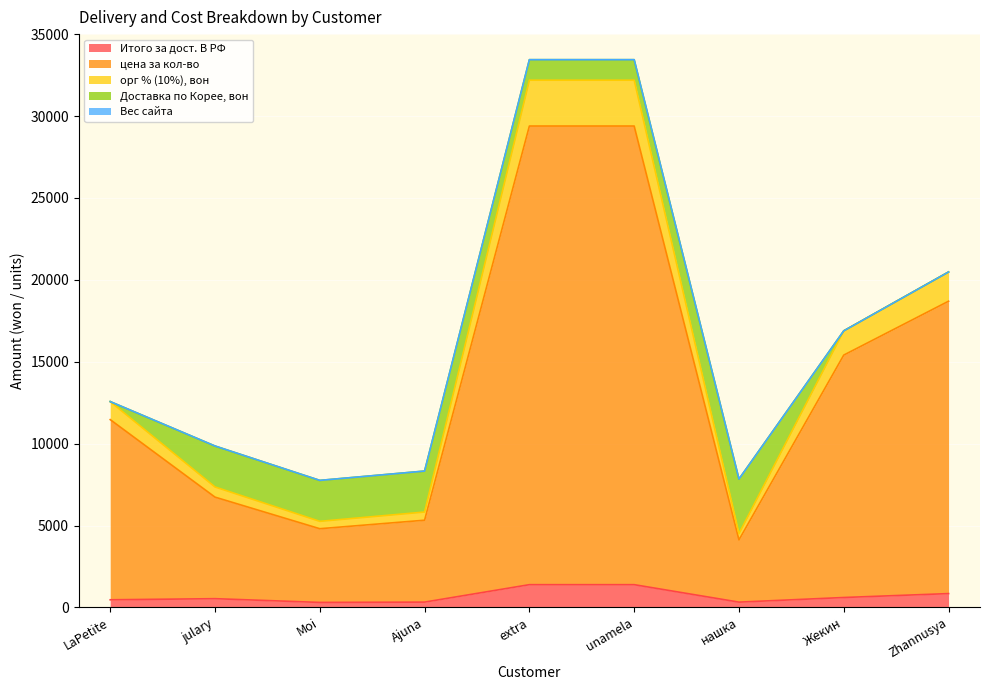

At which category is the sum across all series the highest?

extra